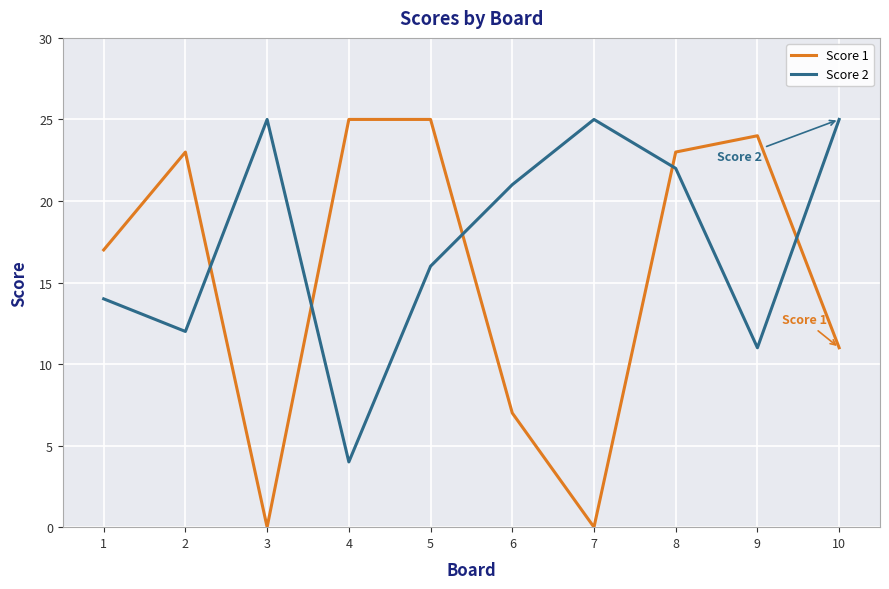

What is the sum of all Score 2 values?

175